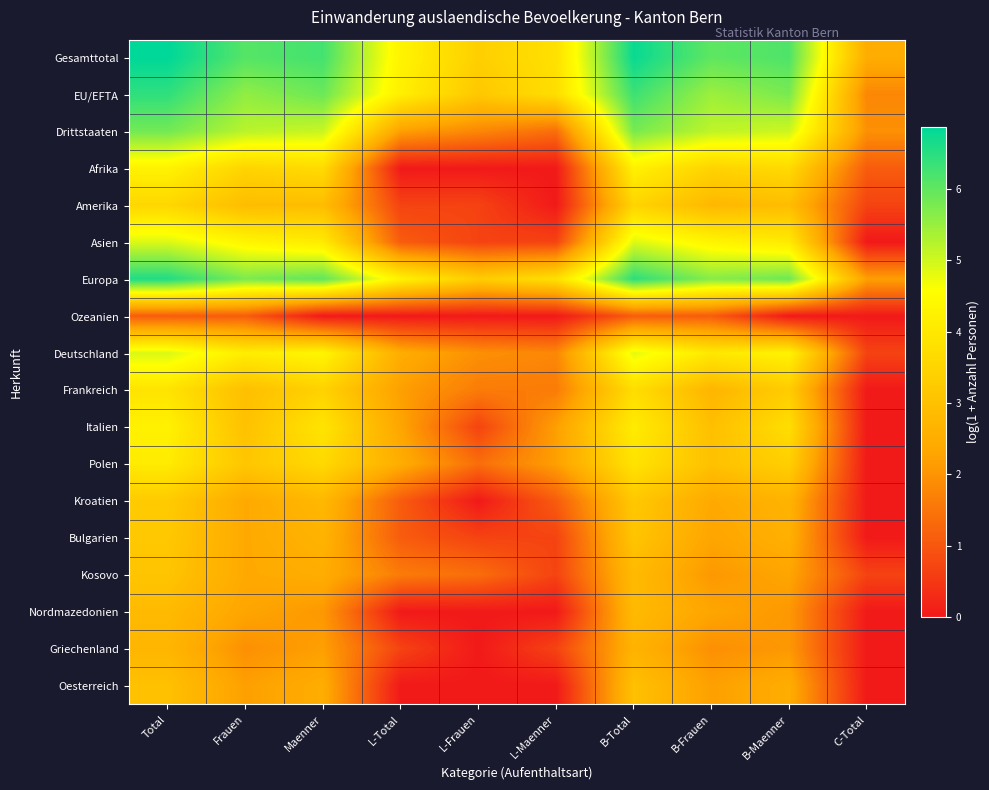

Rank the series by their maximum value, from lowest to highest.

Ozeanien, Griechenland, Nordmazedonien, Oesterreich, Kosovo, Bulgarien, Kroatien, Amerika, Frankreich, Polen, Italien, Afrika, Asien, Deutschland, Drittstaaten, EU/EFTA, Europa, Gesamttotal